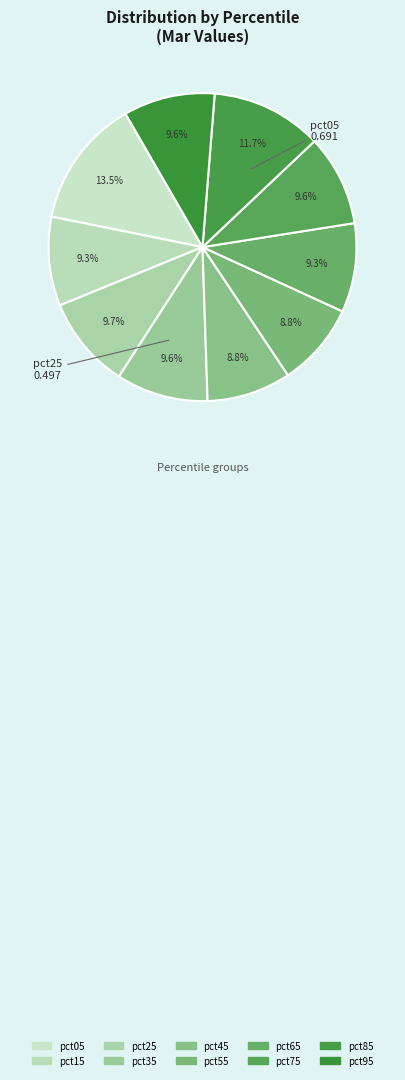

Is pct45 the majority of the pie?

No